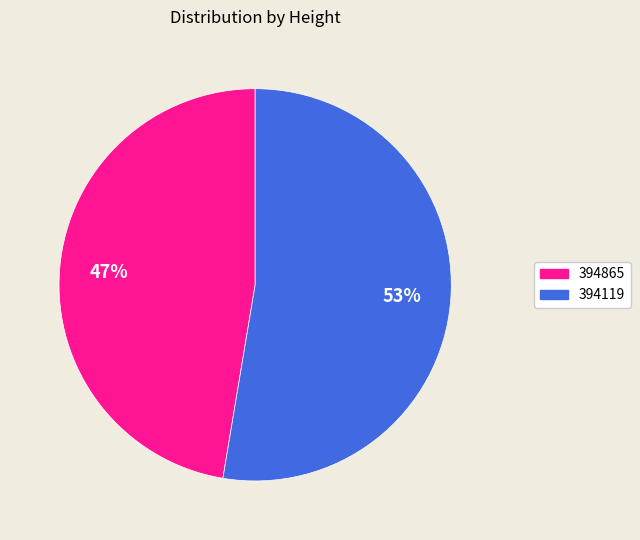

What percentage is the 394119 slice, to the nearest percent?

53%